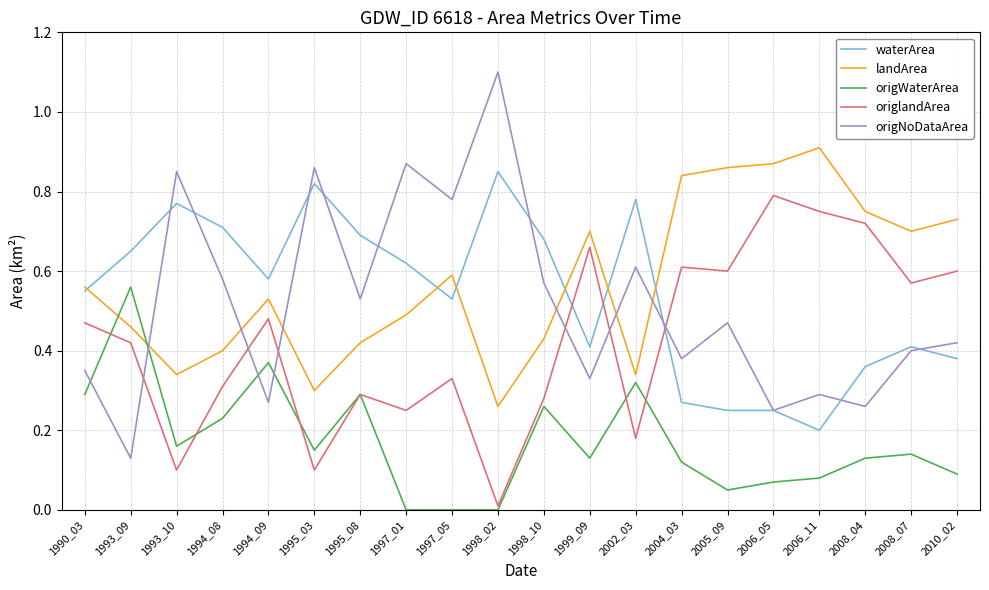

What is the difference between the maximum and minimum values in the origNoDataArea series?

1.0